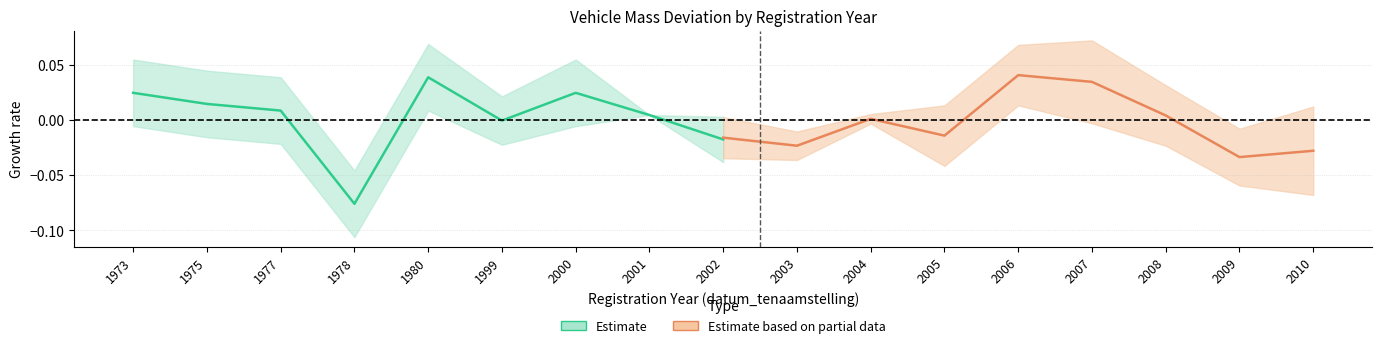

How many data points in Estimate (massa_ledig_voertuig) are above 0?

6